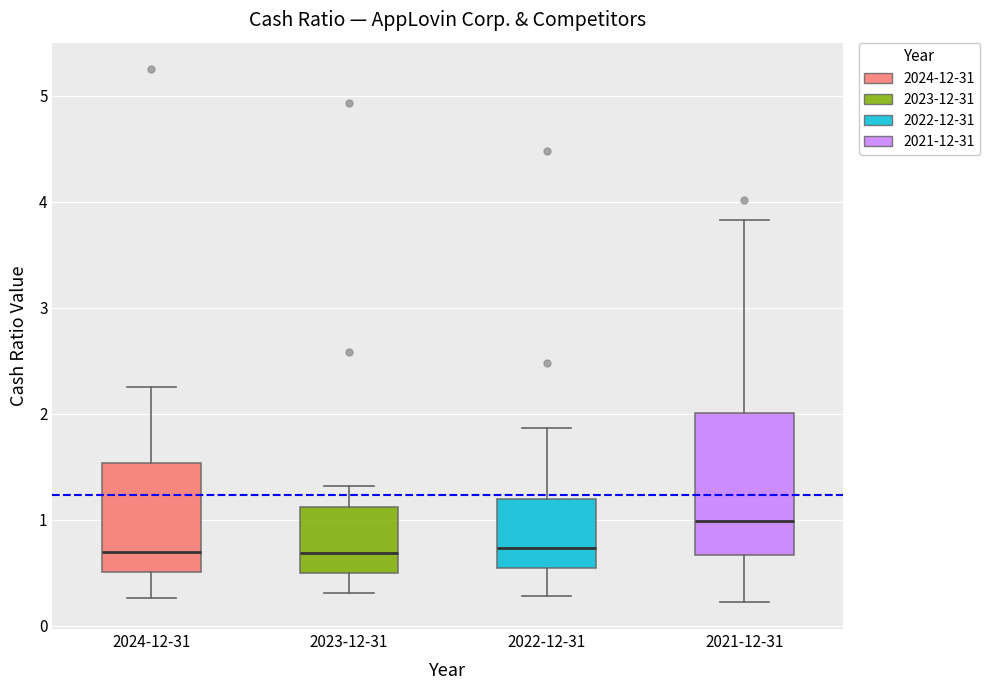

Where does the upper whisker of the box for 2022-12-31 end on the y-axis? The values are not printed on the chart, so give them approximately, as read against the axis.

1.9